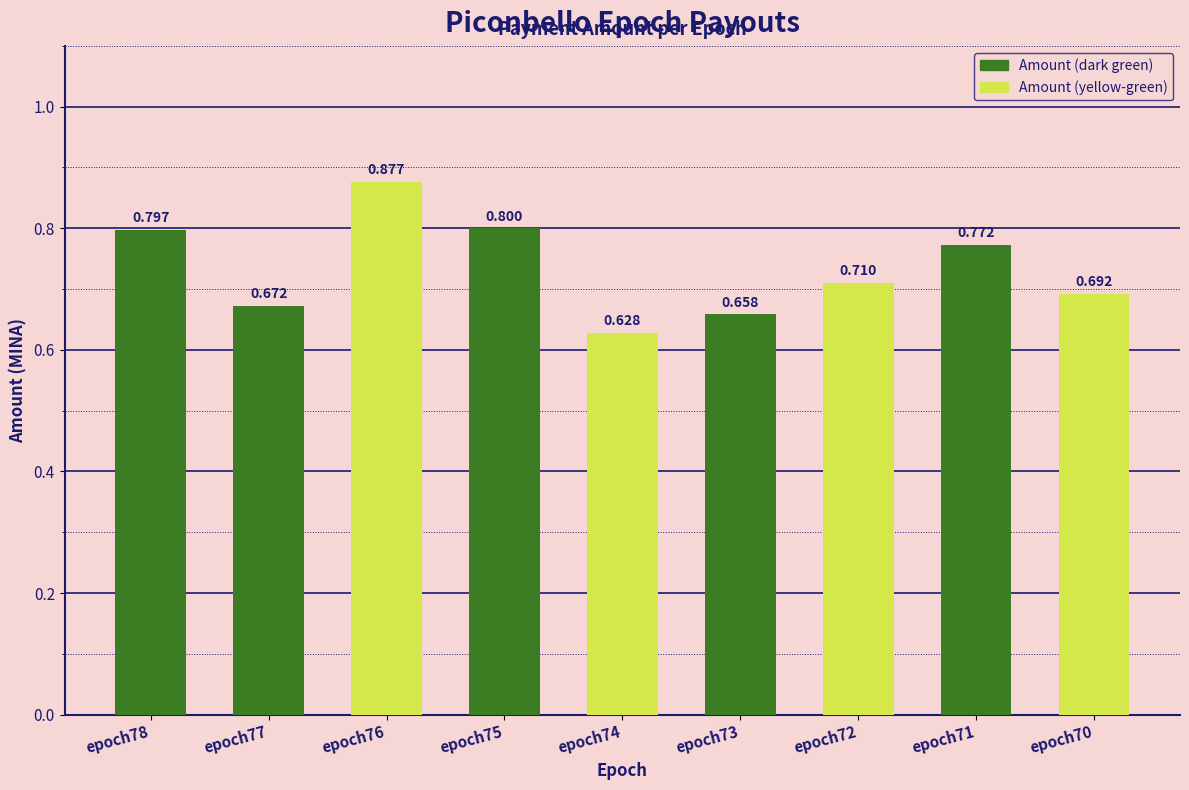

What is the average value?

0.7